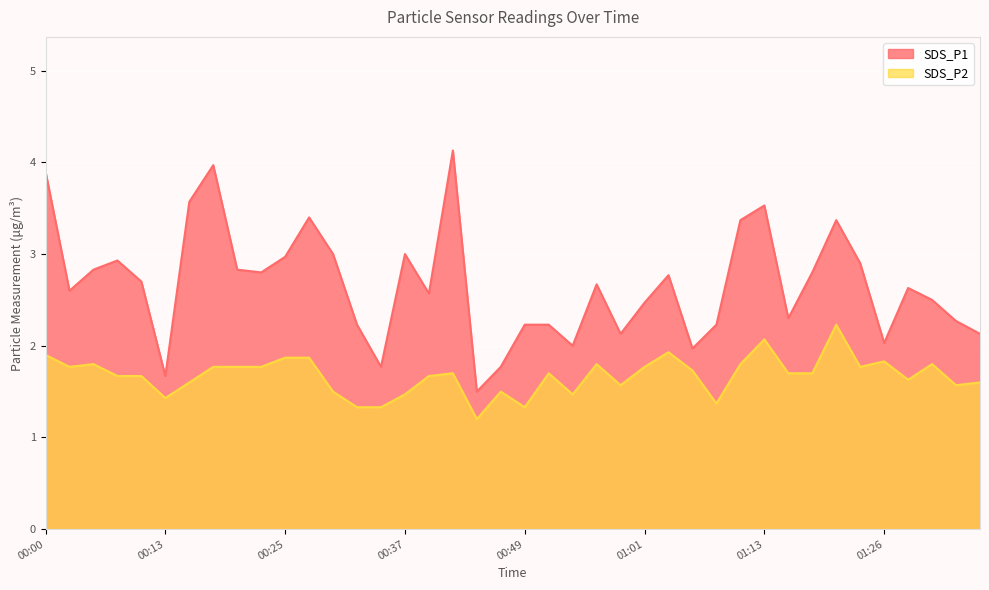

True or false: SDS_P2 and SDS_P1 cross at least once.

False